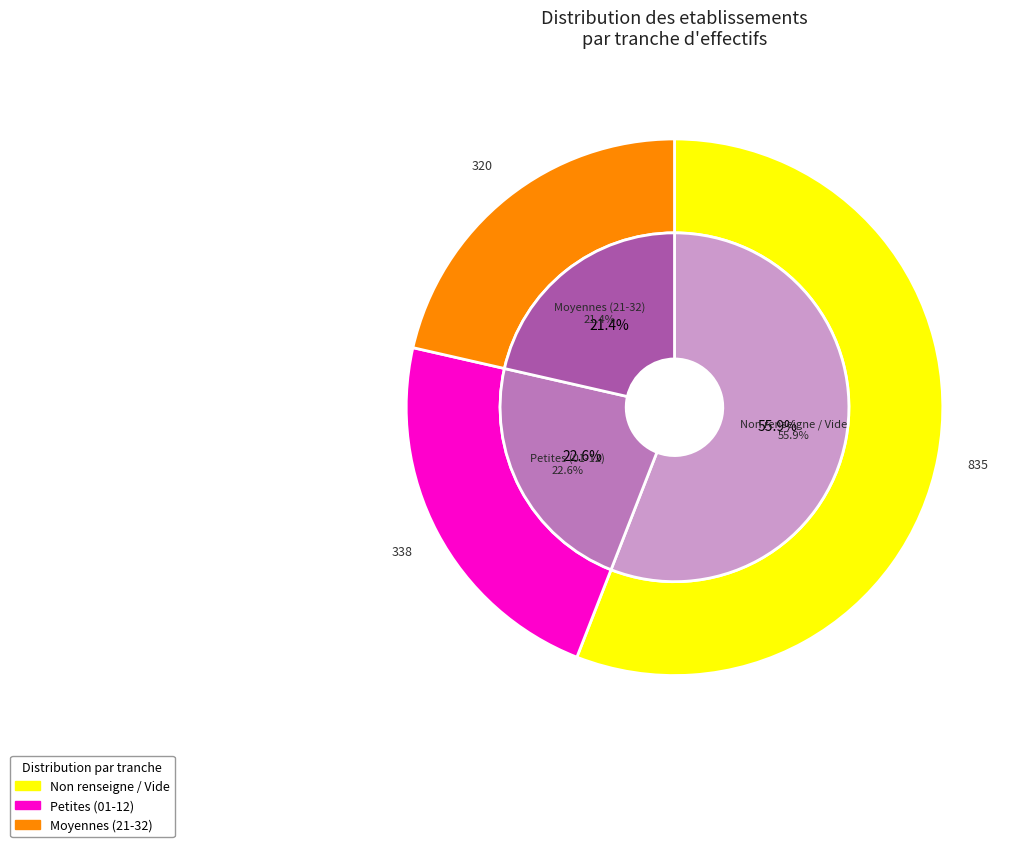

True or false: 02 accounts for 1% of the total.

False